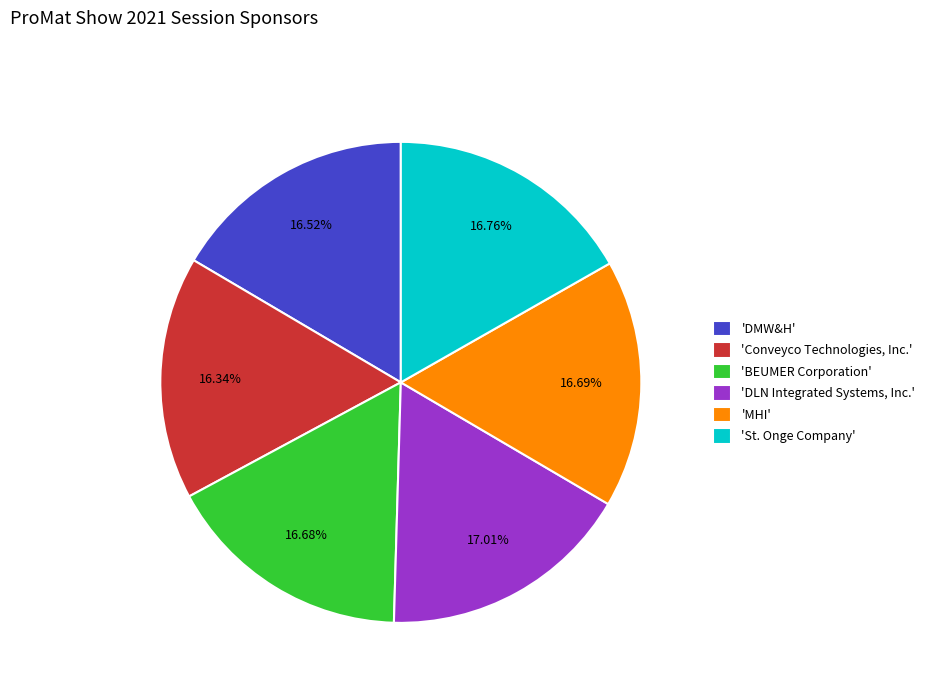

Combined, do 'MHI' and 'DLN Integrated Systems, Inc.' account for over 50%?

No